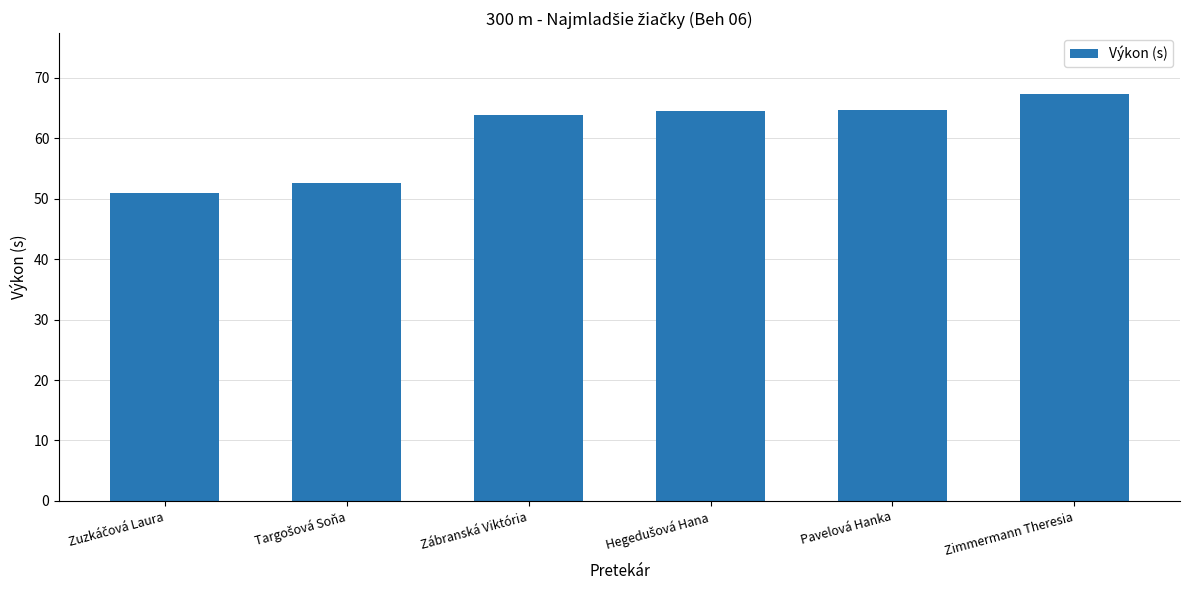

What is the value of the 1st bar from the left?

51.0